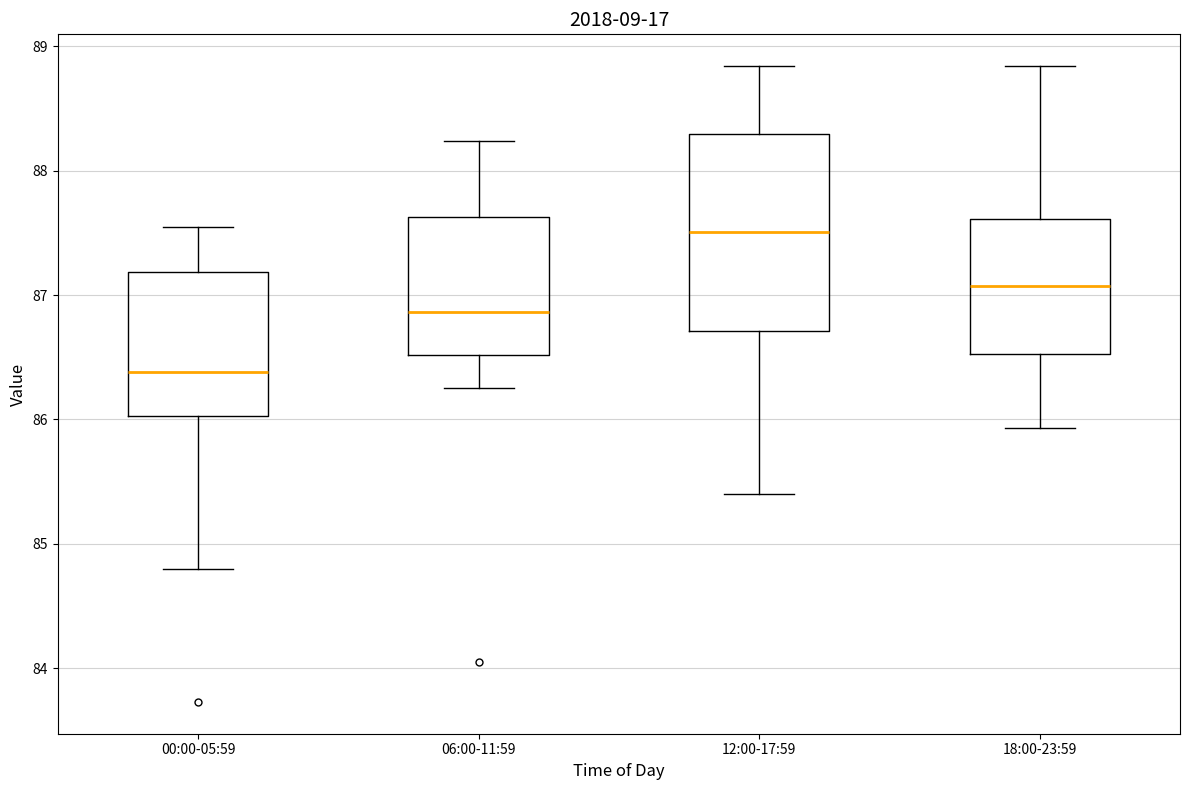

Reading left to right, read every box against the y-axis: the position of its median line, the range the box covers, and the ends of its whiskers. The values are not printed on the chart, so give them approximately, as read against the axis.

00:00-05:59: median 86.4, box 86.0 to 87.2, whiskers 84.8 to 87.6
06:00-11:59: median 86.9, box 86.5 to 87.6, whiskers 86.3 to 88.2
12:00-17:59: median 87.5, box 86.7 to 88.3, whiskers 85.4 to 88.8
18:00-23:59: median 87.1, box 86.5 to 87.6, whiskers 85.9 to 88.8